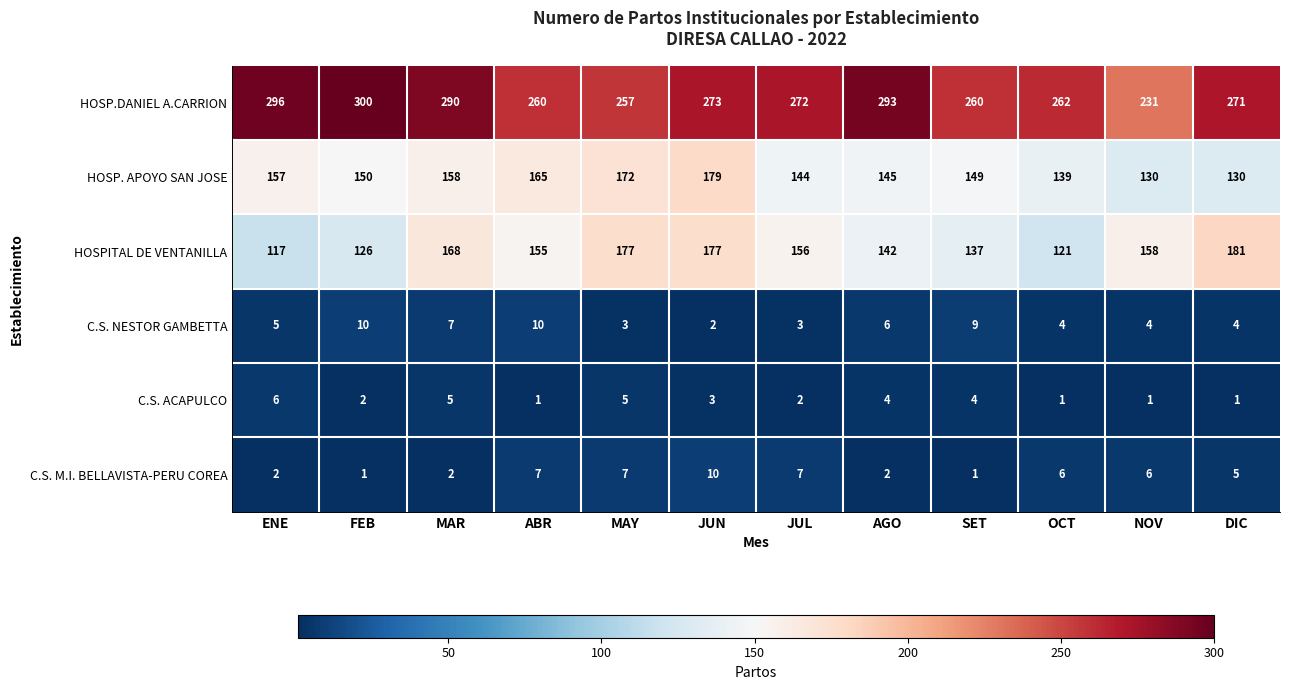

True or false: HOSP. APOYO SAN JOSE has a value of 227 at JUL.

False